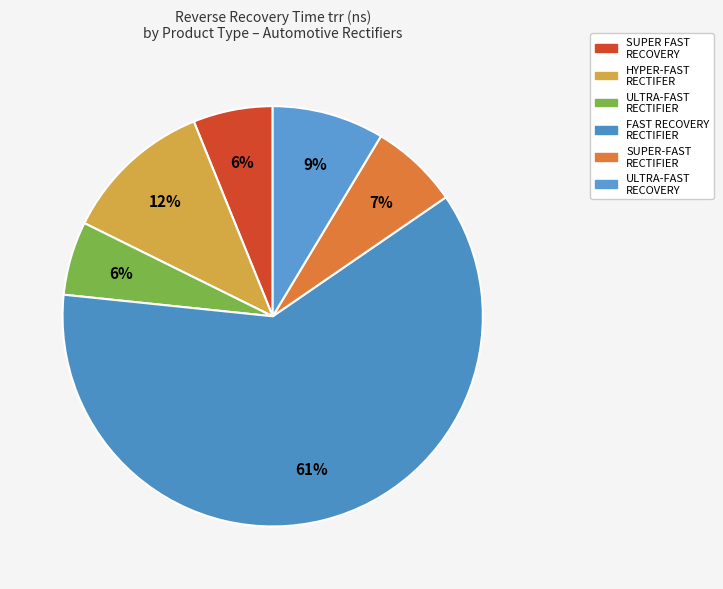

Count the number of slices in the pie.

6